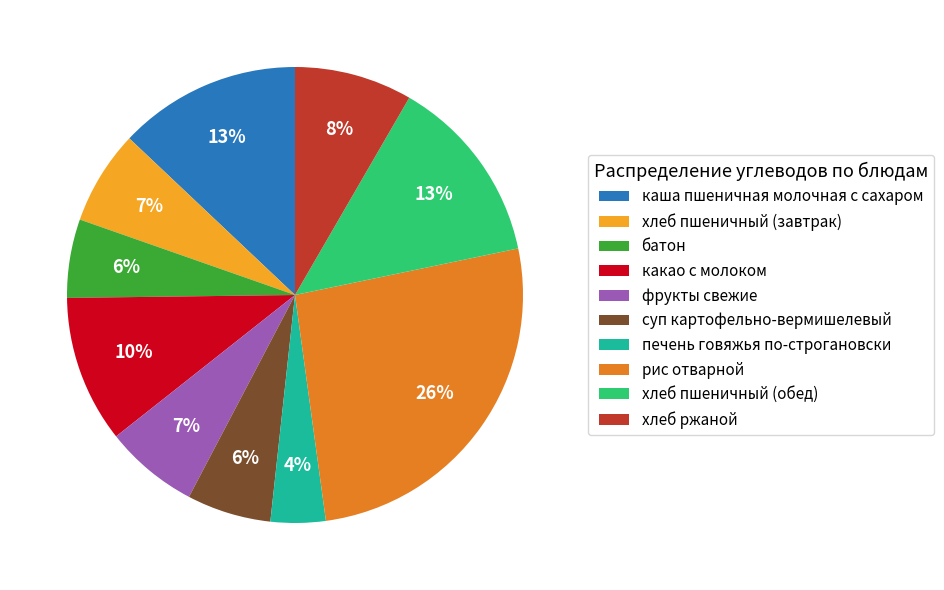

The батон slice represents 19% of the pie. True or false?

False